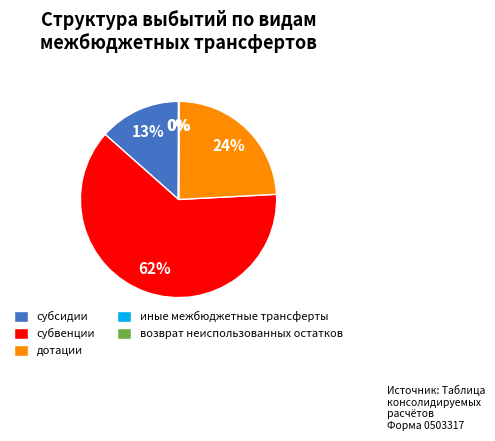

Which has a higher value, субсидии or дотации?

дотации